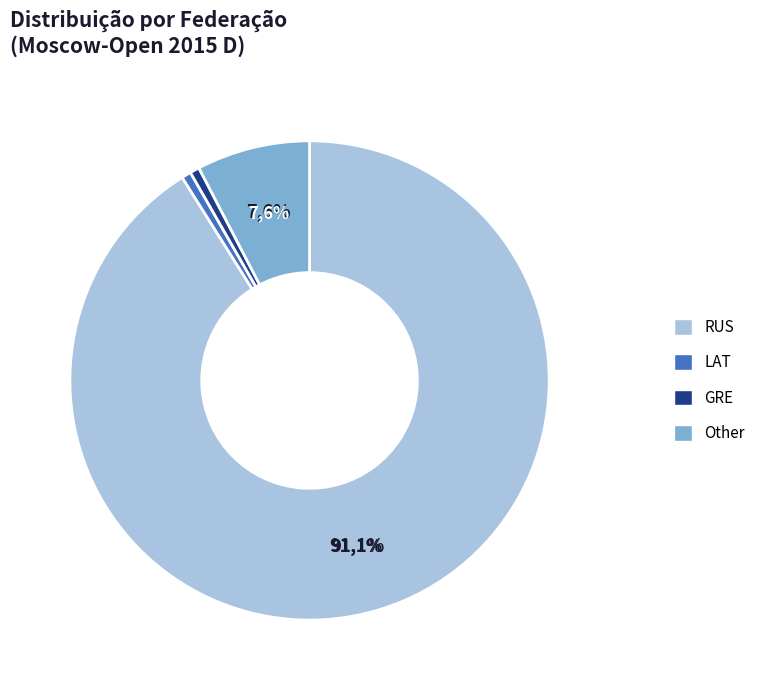

To the nearest percent, what portion does Other represent?

8%